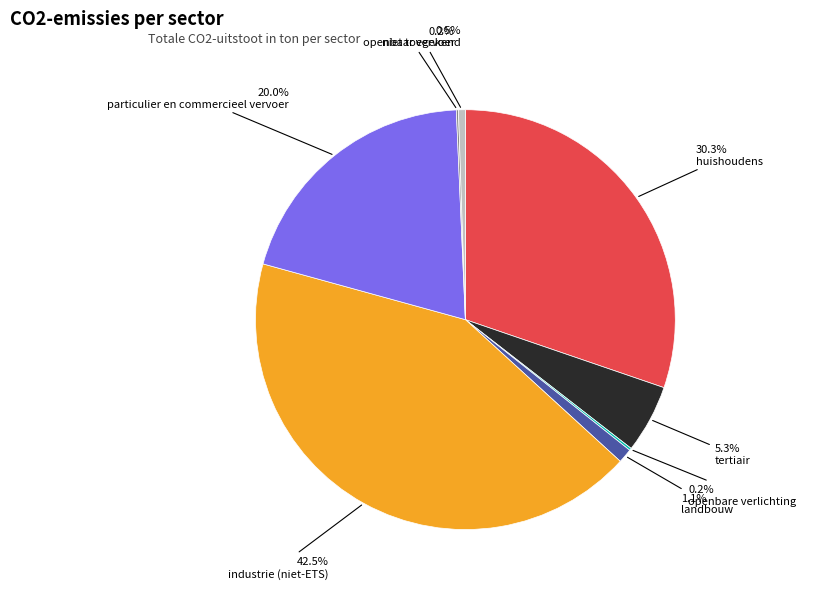

Is there any slice that represents more than half of the pie?

No